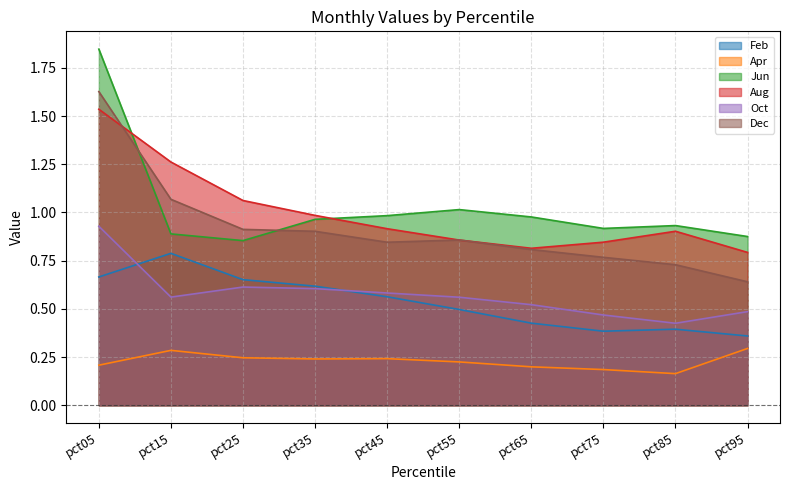

Does the chart have visible grid lines?

Yes